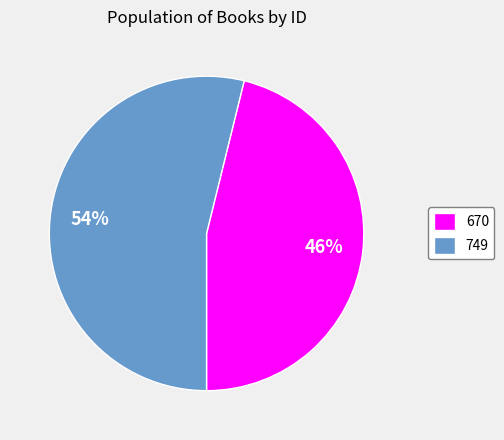

Count the number of slices in the pie.

2